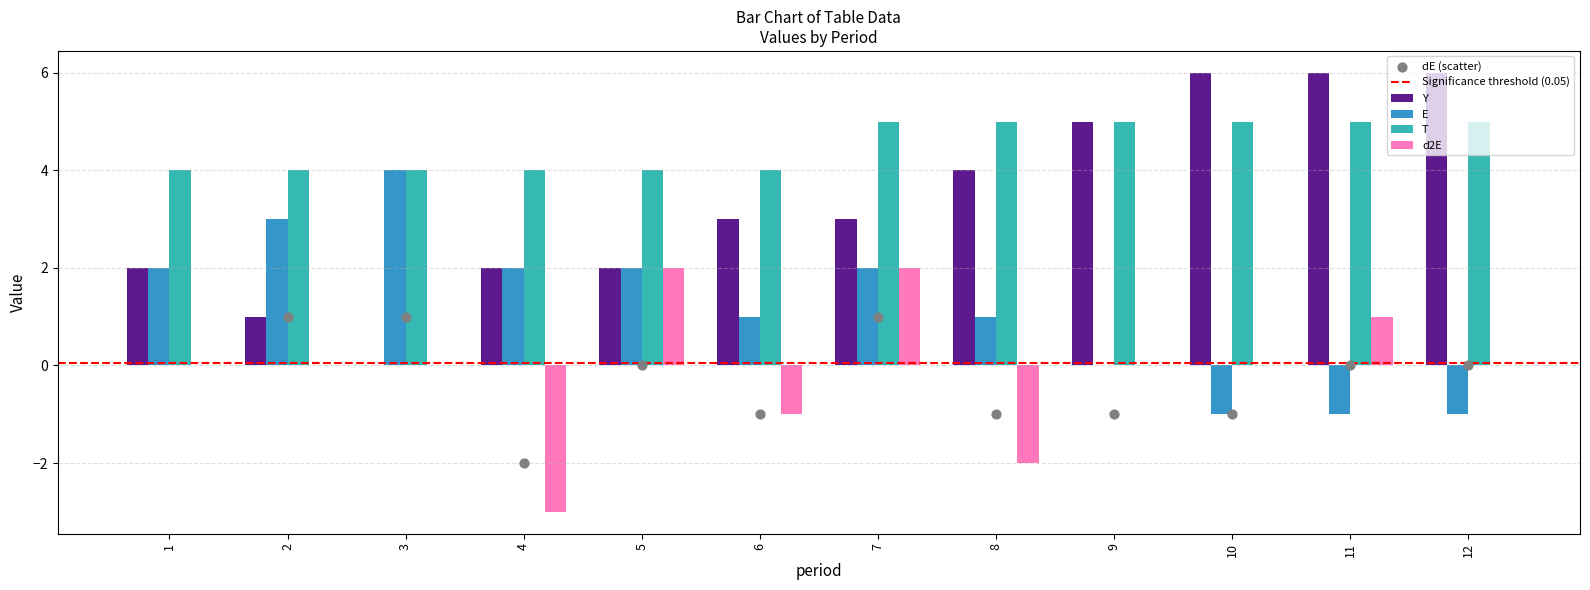

At how many categories does at least one series exceed 1?

12